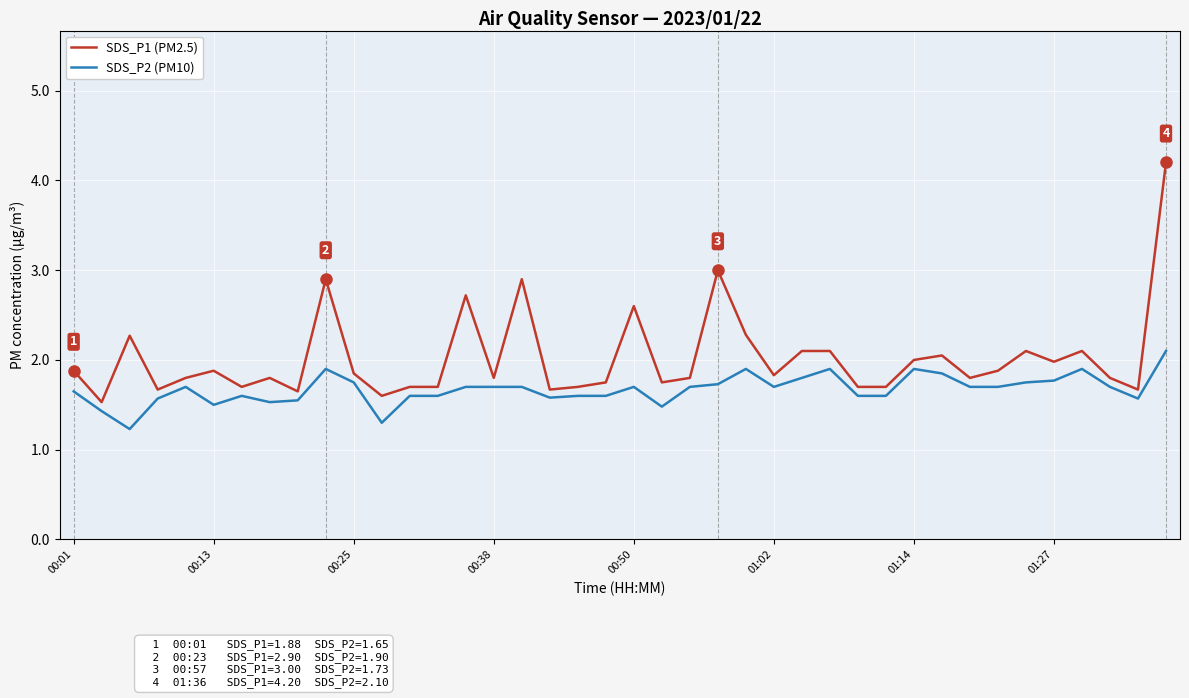

What is the maximum value shown in the chart?

4.2